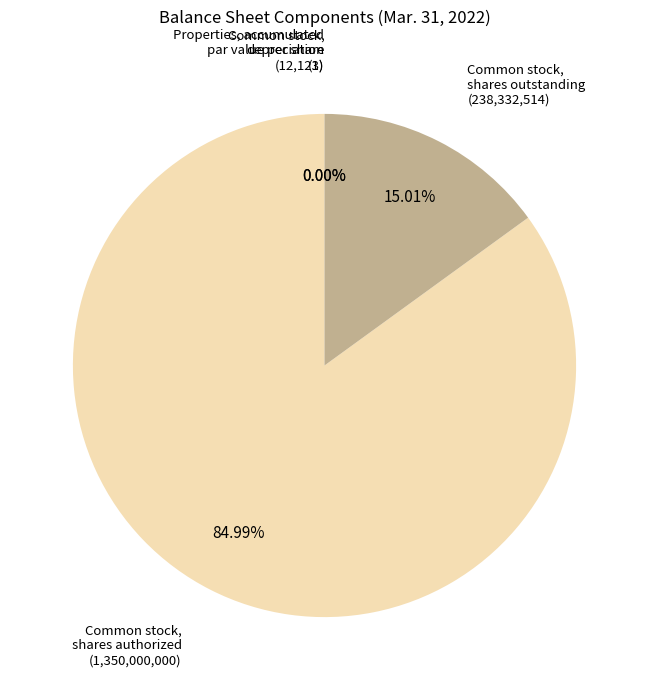

To the nearest percent, what is the combined percentage of Common stock, shares authorized and Common stock, par value per share?

85%